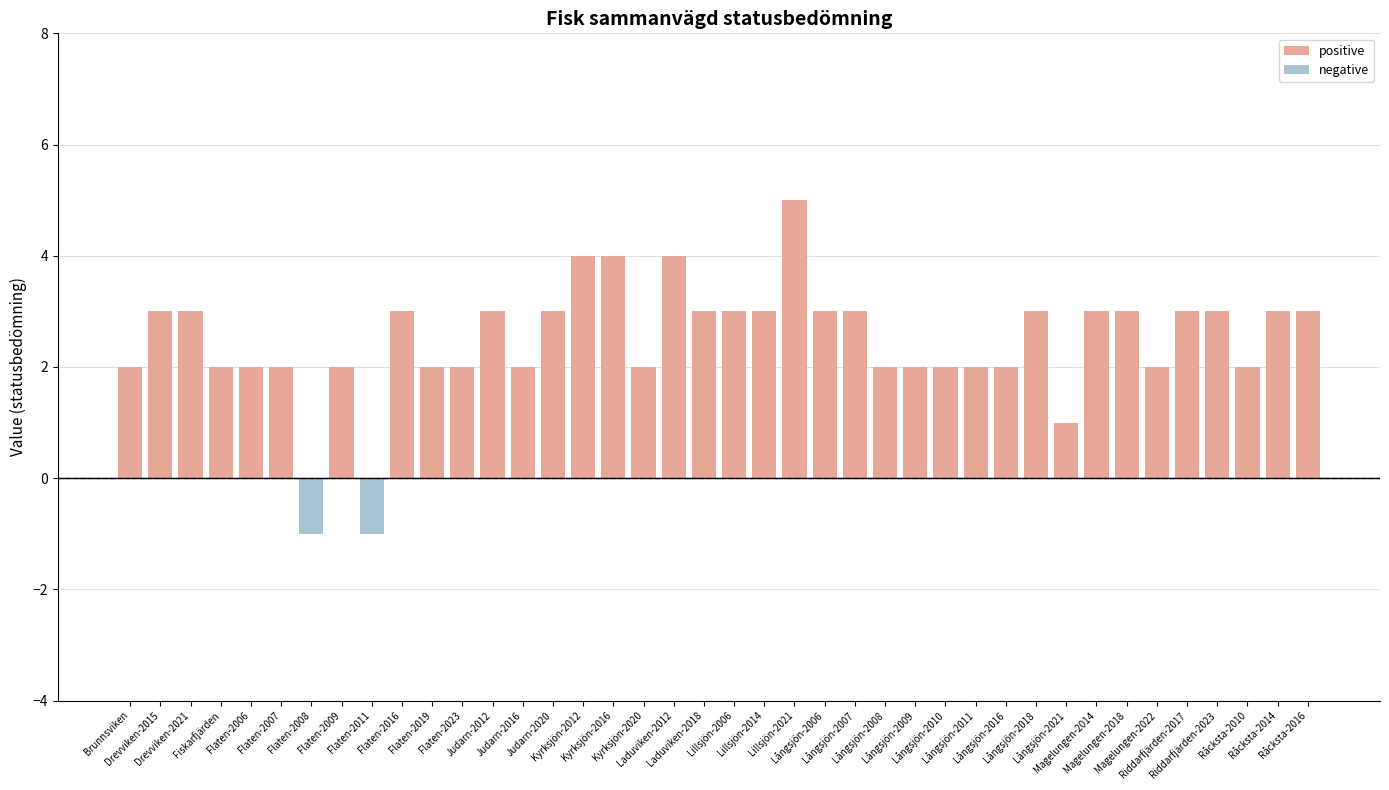

Count the positive values in the range 2 to 3.

33